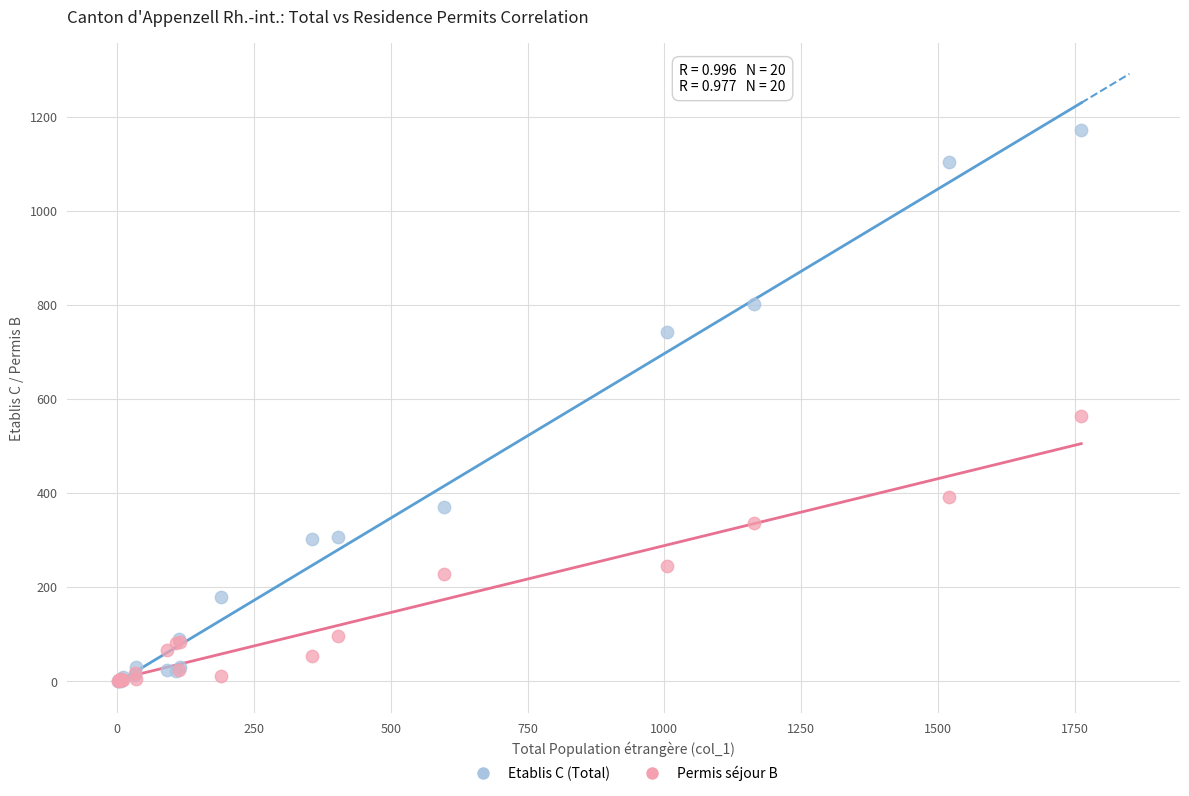

Across all series, what Y value is closest to 586?

564